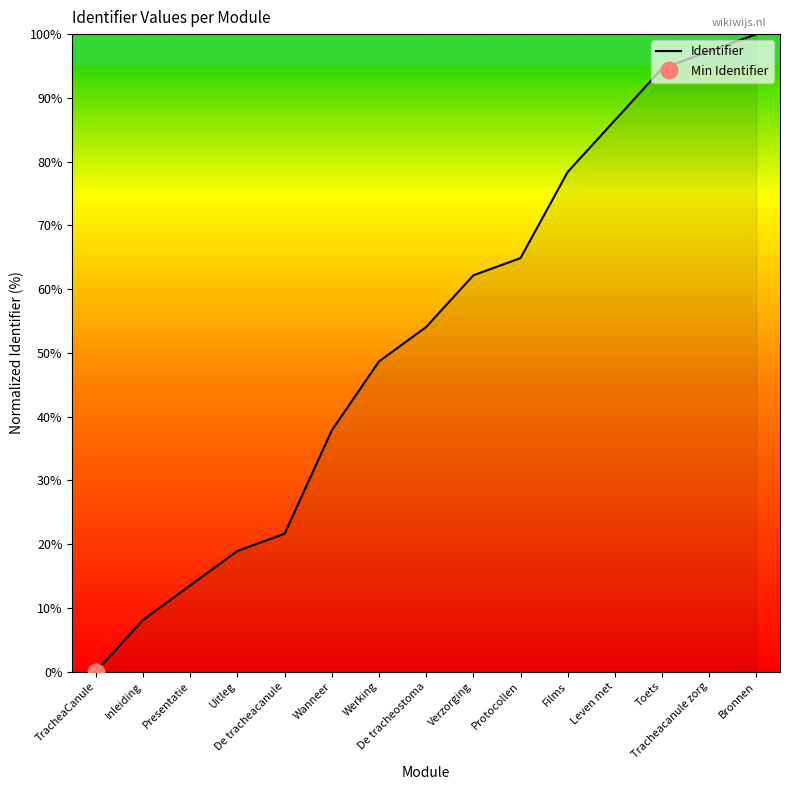

What is the label of the 15th point from the right?

TracheaCanule